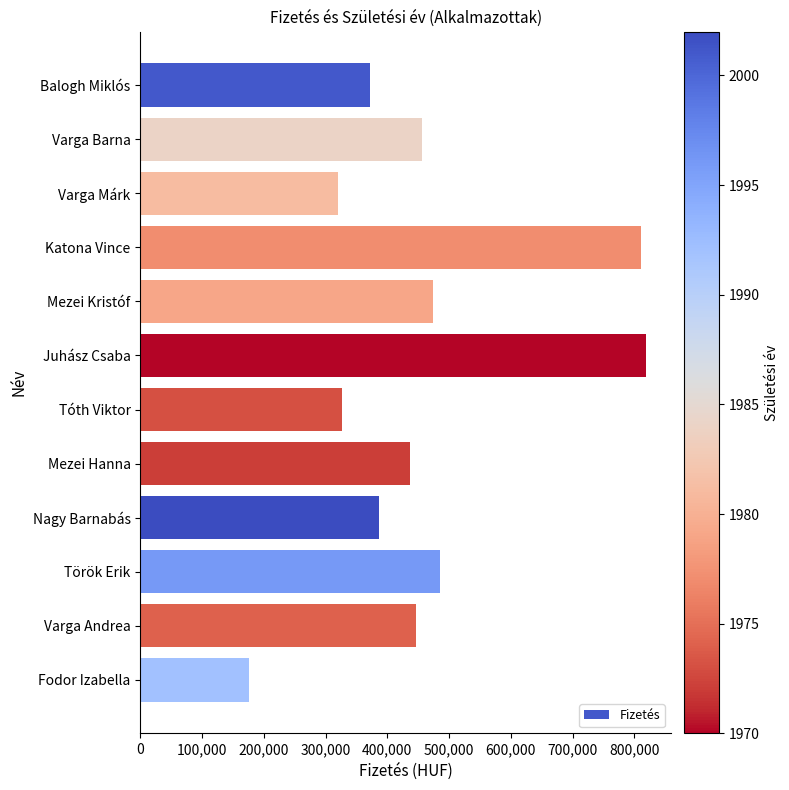

What is the minimum value shown in the chart?

176500